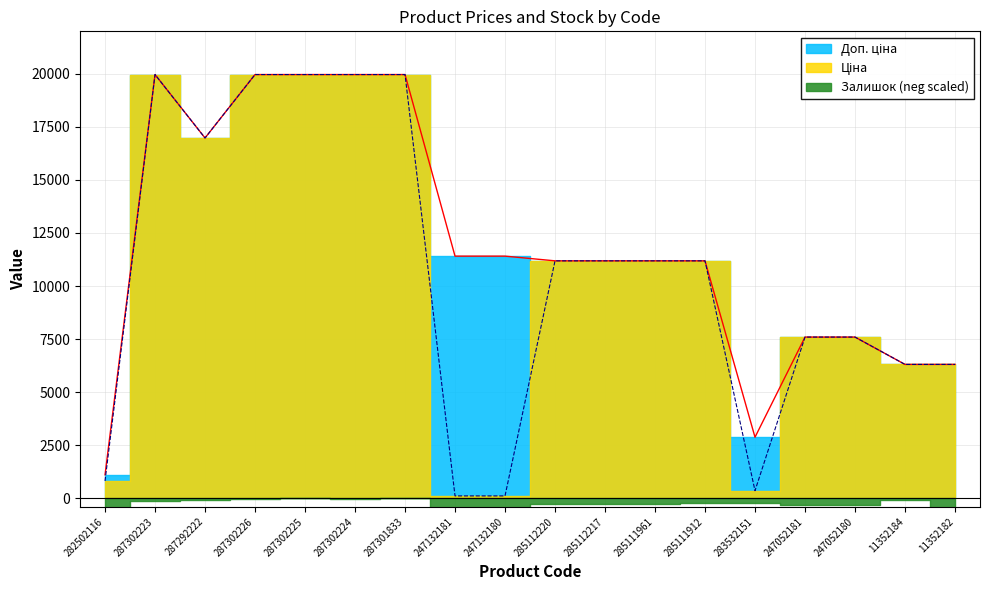

Read the Доп. ціна value at 285111961.

11188.2